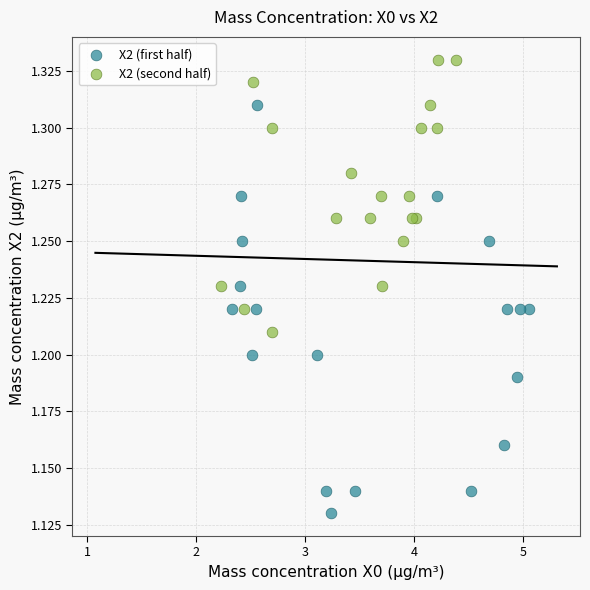

Which series contains the highest Y value?

X2 (second half)